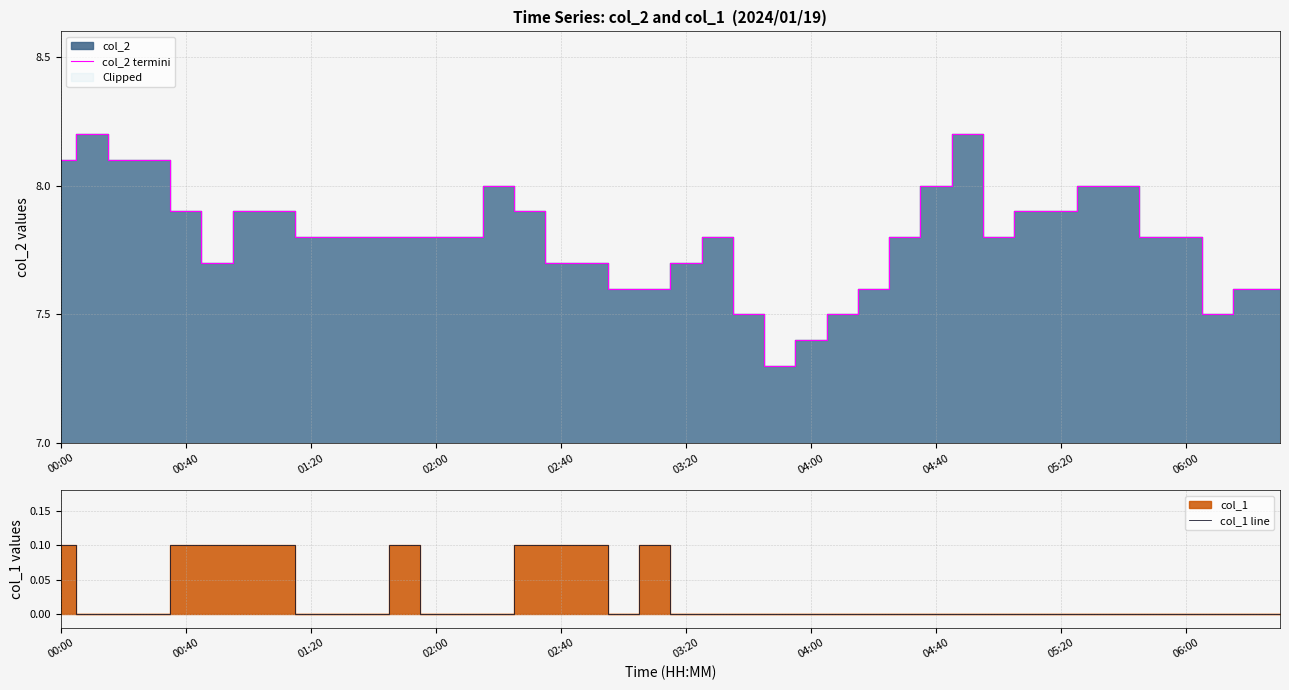

Read the col_1 line value at 02:40.

0.1